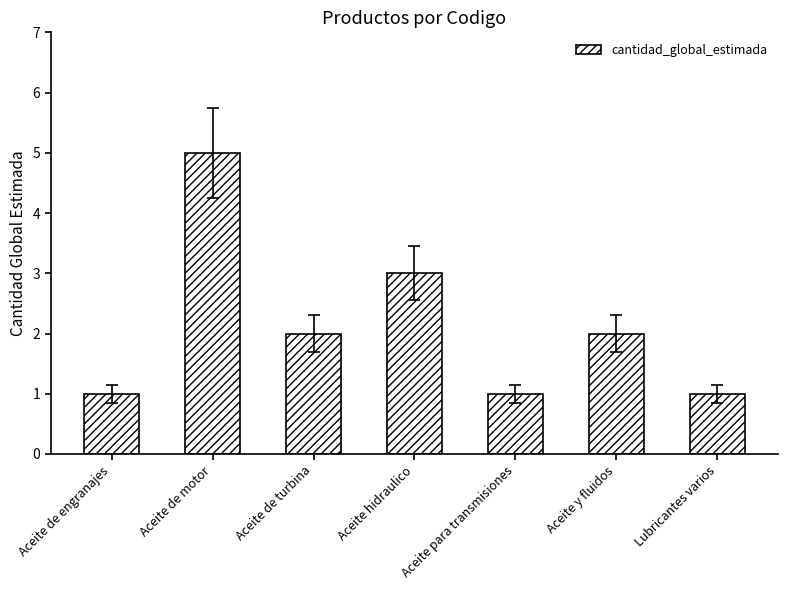

At which category does the chart reach its peak across all series?

Aceite de motor